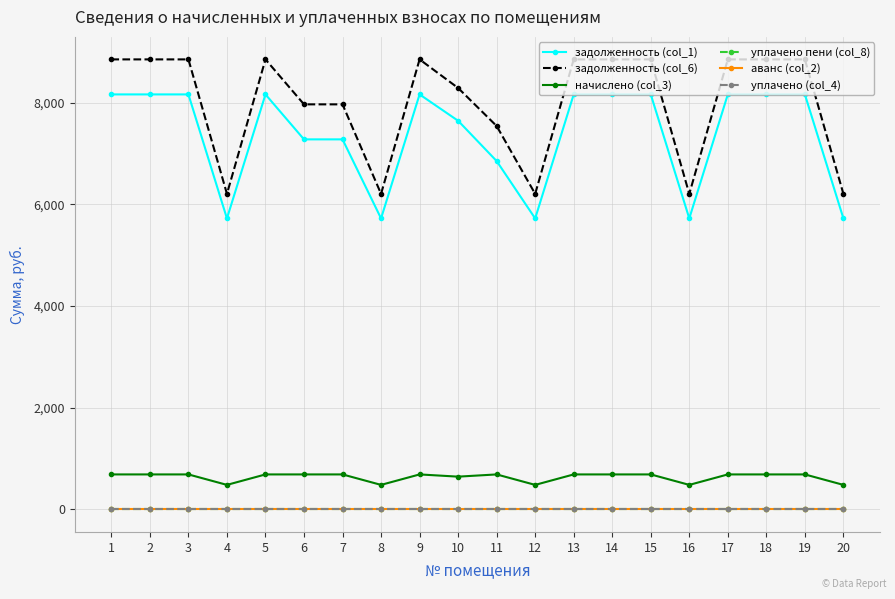

Does the chart have visible grid lines?

Yes